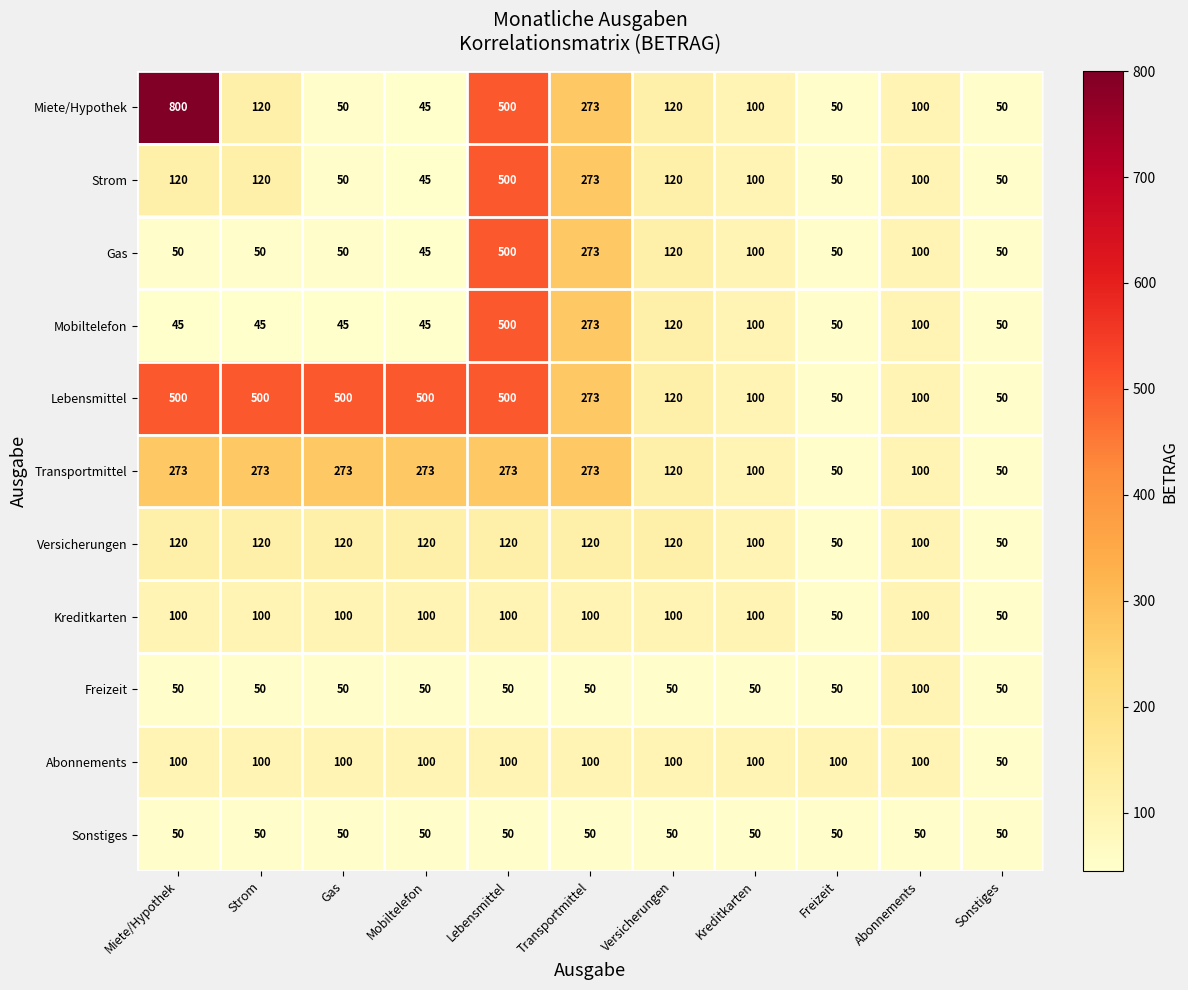

What is the spread (max minus min) of values at Transportmittel?

223